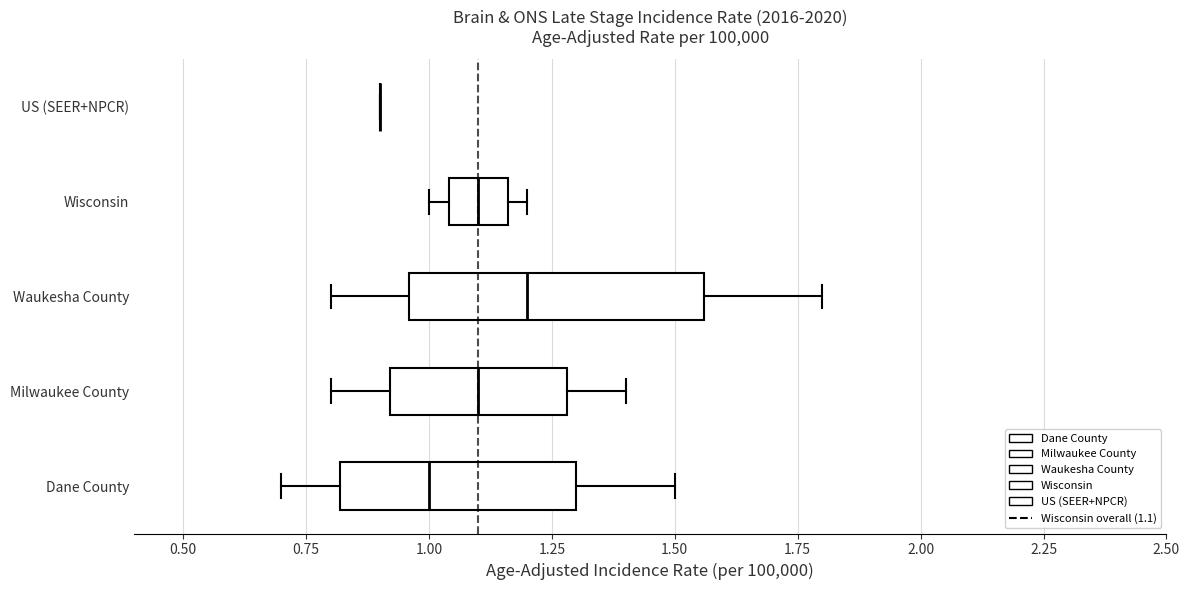

Reading bottom to top, read every box against the x-axis: the position of its median line, the range the box covers, and the ends of its whiskers. The values are not printed on the chart, so give them approximately, as read against the axis.

Dane County: median 1.00, box 0.80 to 1.30, whiskers 0.70 to 1.50
Milwaukee County: median 1.10, box 0.90 to 1.30, whiskers 0.80 to 1.40
Waukesha County: median 1.20, box 0.95 to 1.55, whiskers 0.80 to 1.80
Wisconsin: median 1.10, box 1.05 to 1.15, whiskers 1.00 to 1.20
US (SEER+NPCR): box collapsed to a line at 0.90, whiskers 0.90 to 0.90